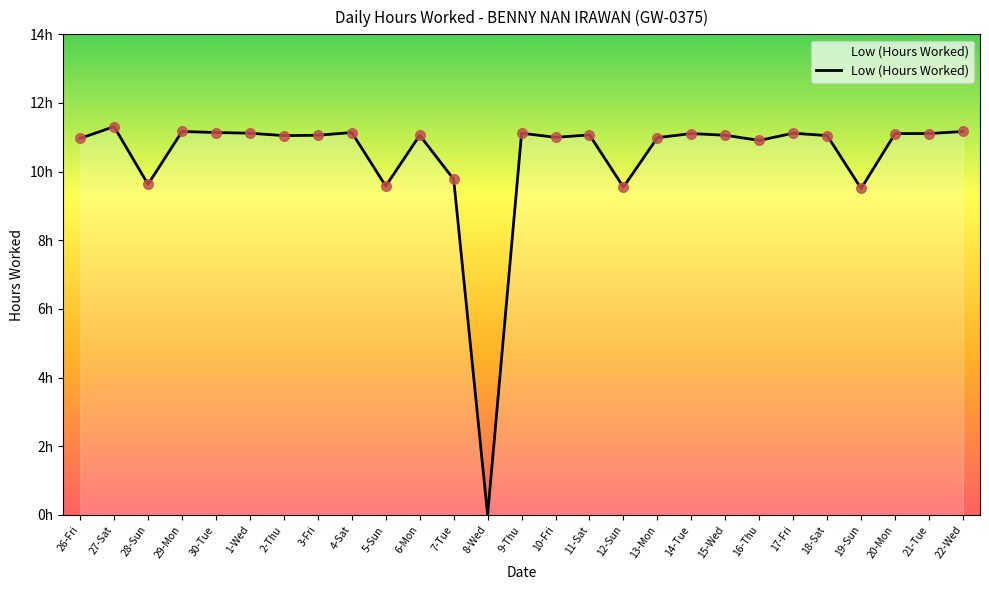

Between 29-Mon and 22-Wed, which is larger?

29-Mon